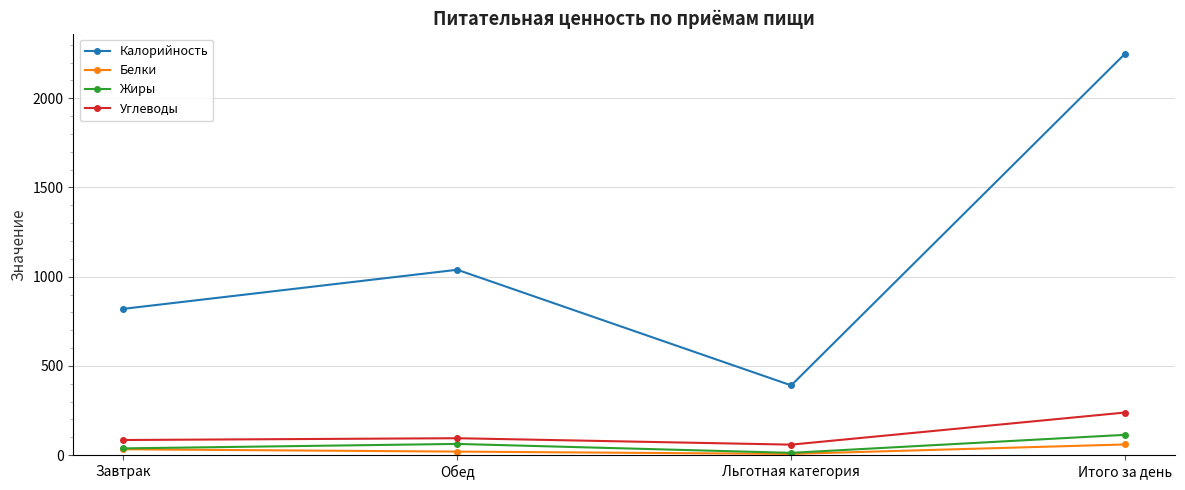

What value does the Калорийность series have at Льготная категория?

391